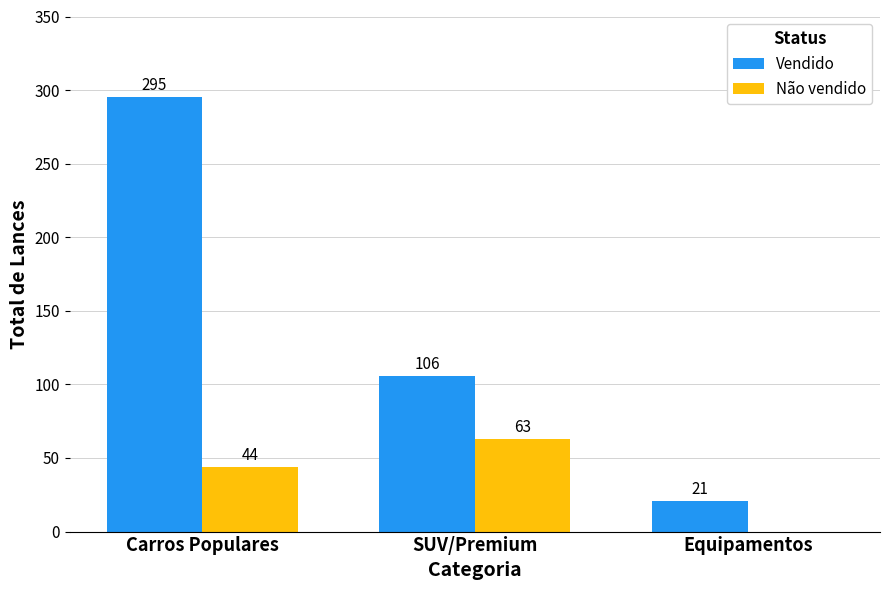

What value does the Vendido series have at Carros Populares, to the nearest 50?

300